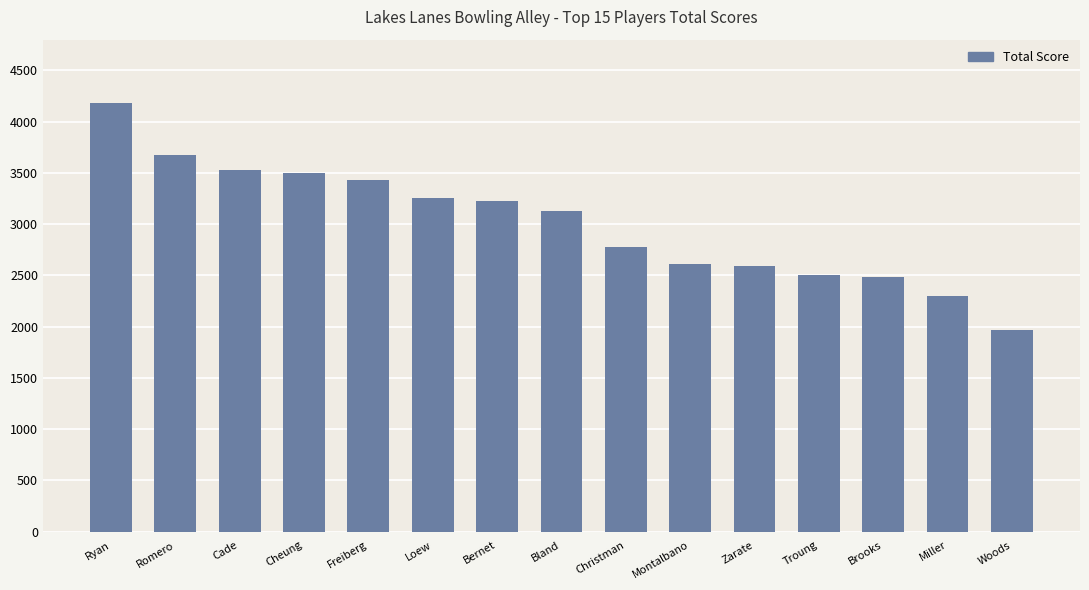

What is the change in value from Loew to Bland?

-130